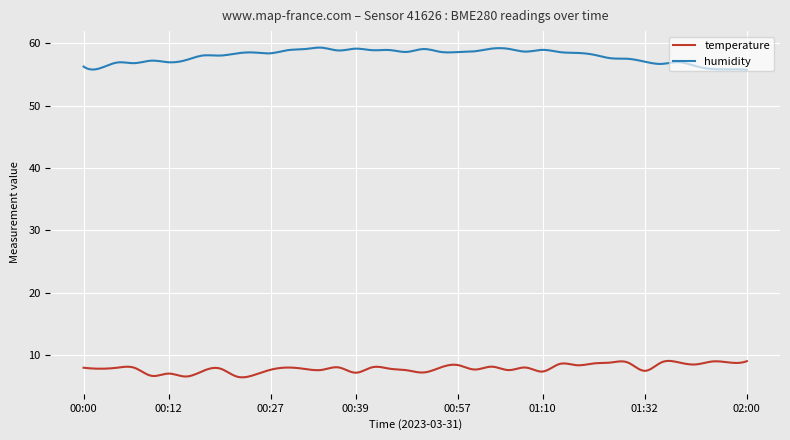

What is the difference between the maximum and minimum values in the temperature series?

2.6